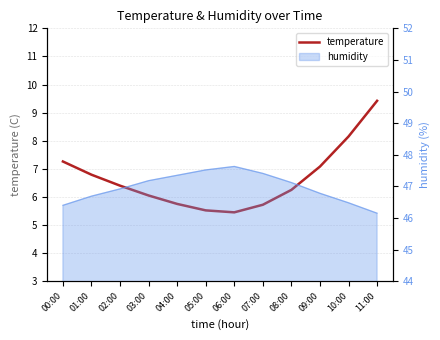

What is the ratio of the value at 11:00 to the value at 00:00?

1.3